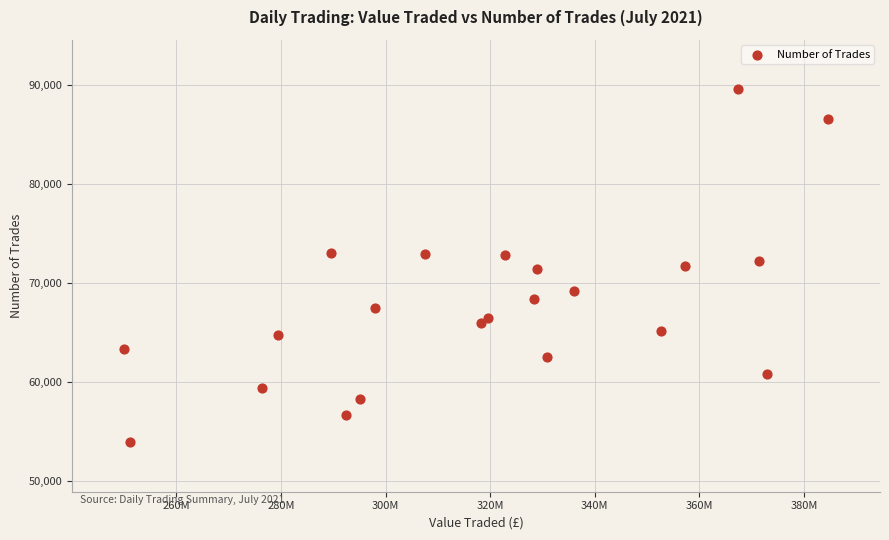

What is the range of Y values (max minus min)?

35575